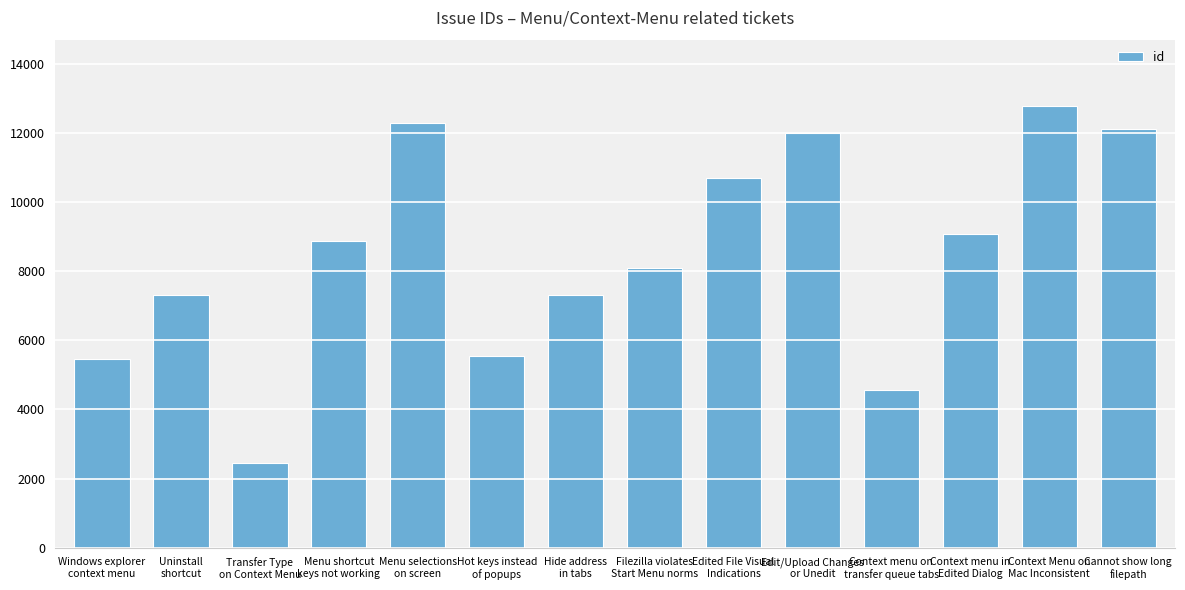

What position from the right is Context Menu on
Mac Inconsistent?

2